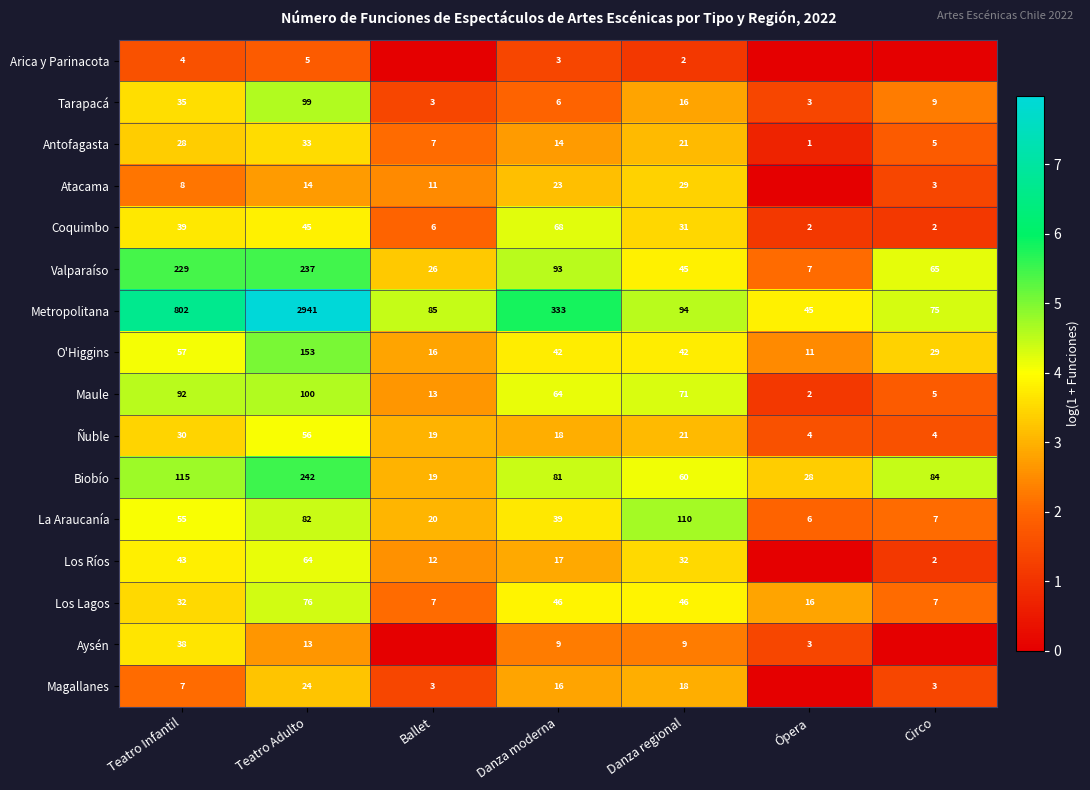

What is the difference between the Antofagasta values at Circo and Teatro Adulto?

28